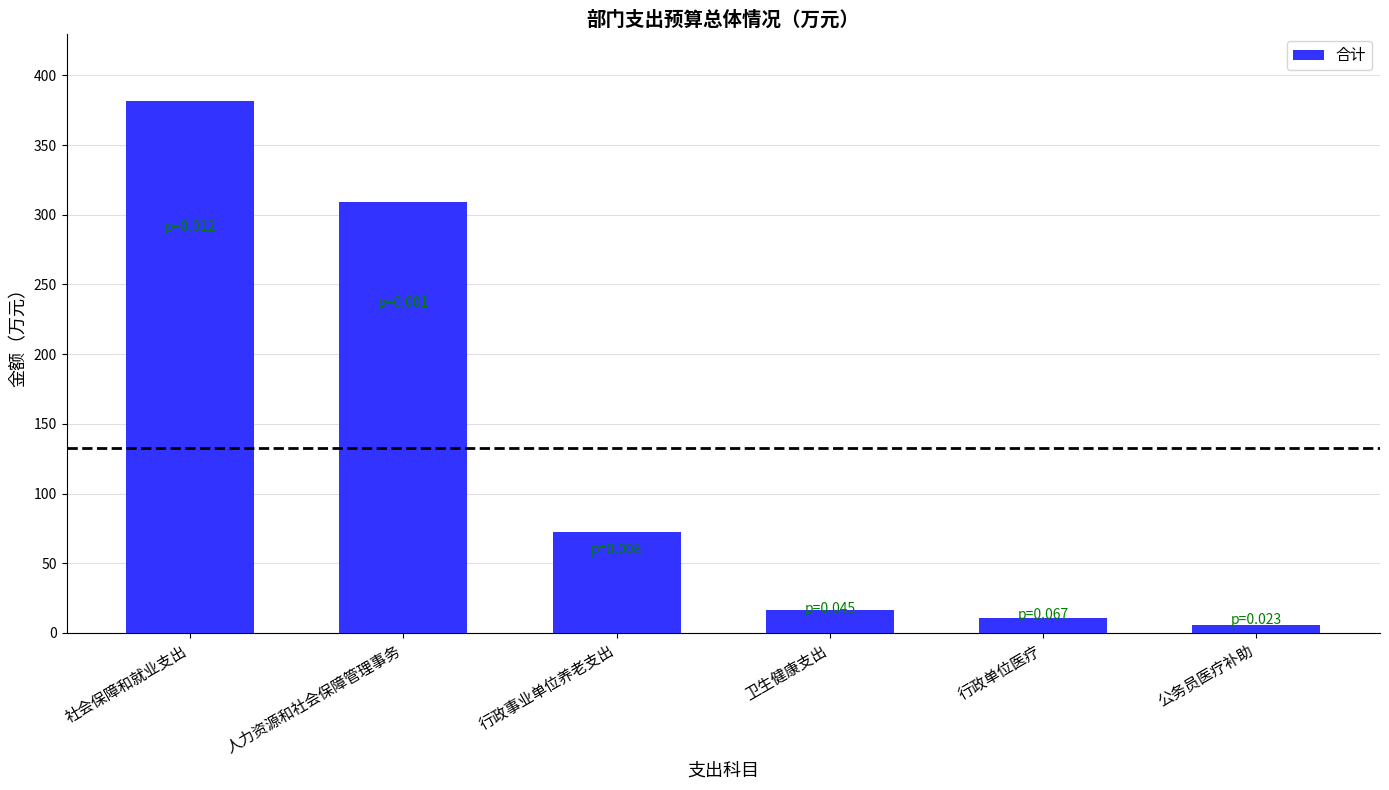

List the labels in order of value, smallest first.

公务员医疗补助, 行政单位医疗, 卫生健康支出, 行政事业单位养老支出, 人力资源和社会保障管理事务, 社会保障和就业支出